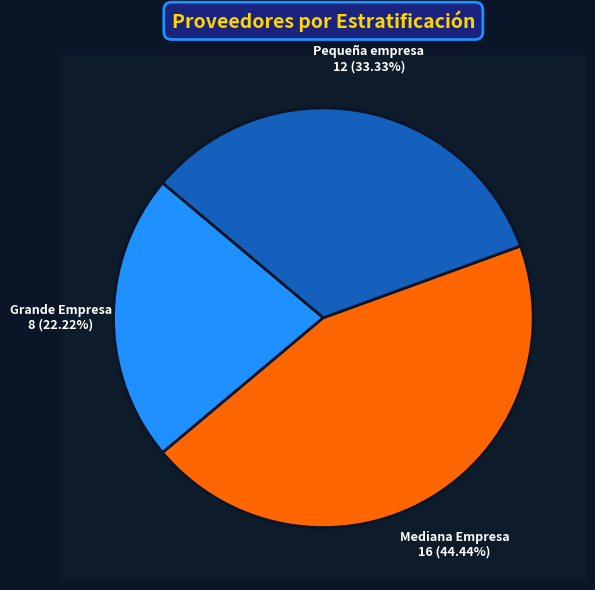

Count the number of slices in the pie.

3